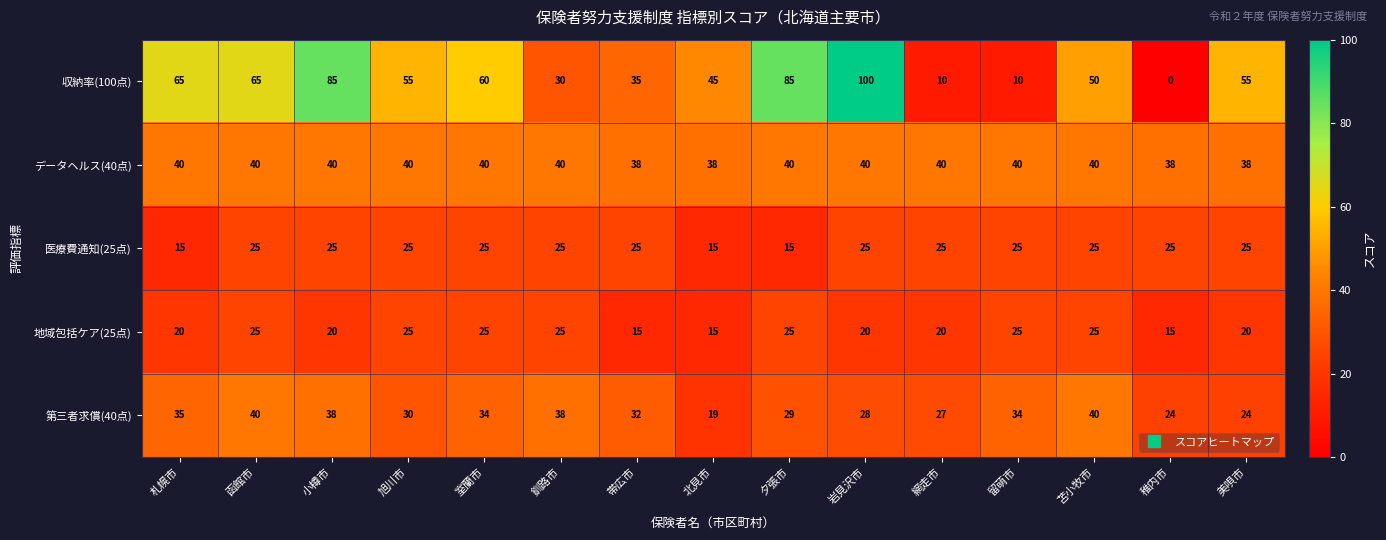

At how many categories does at least one series exceed 81?

3